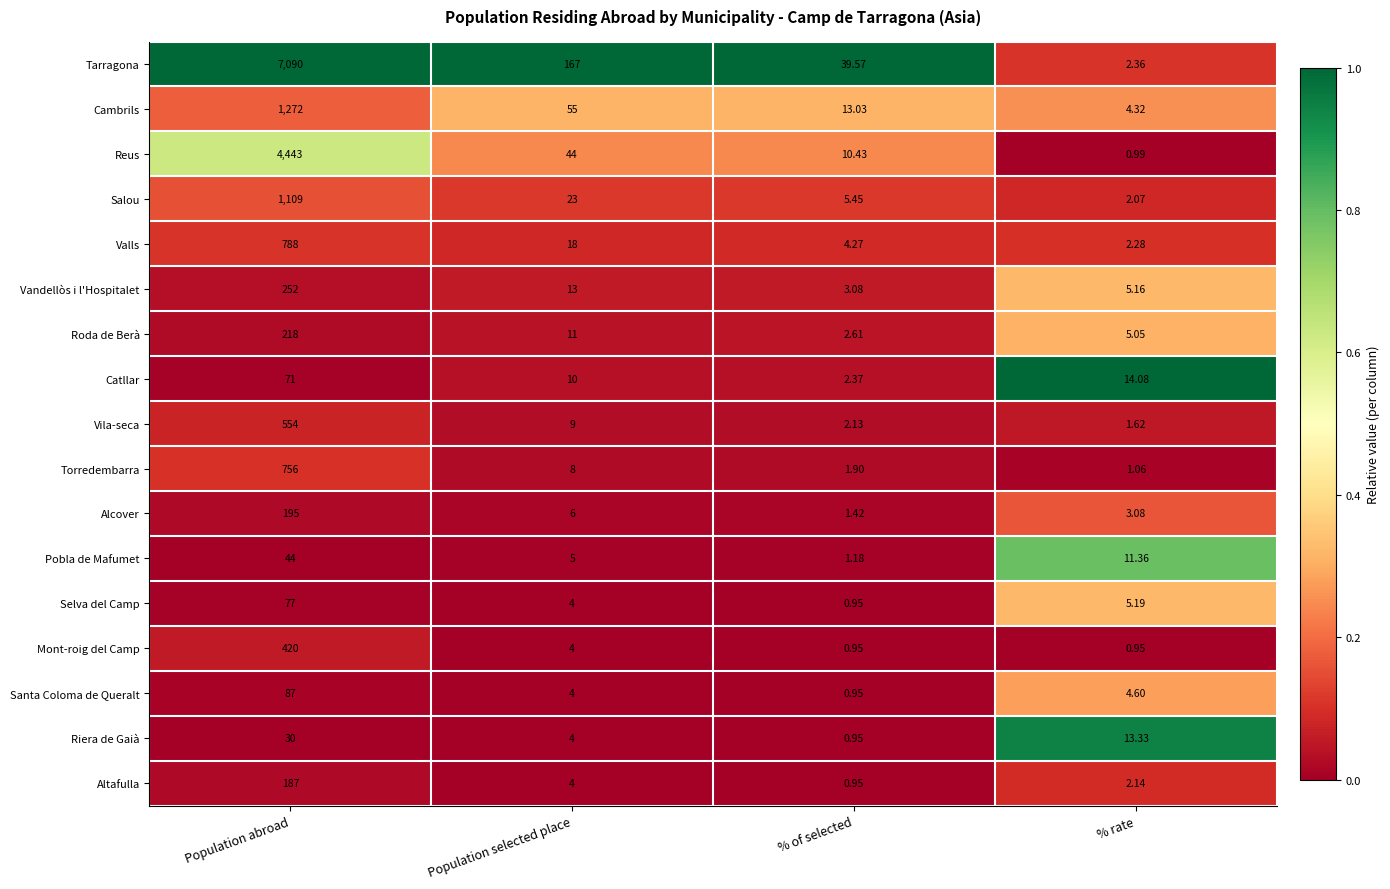

Between % of selected and % rate, which series saw the biggest shift?

Tarragona